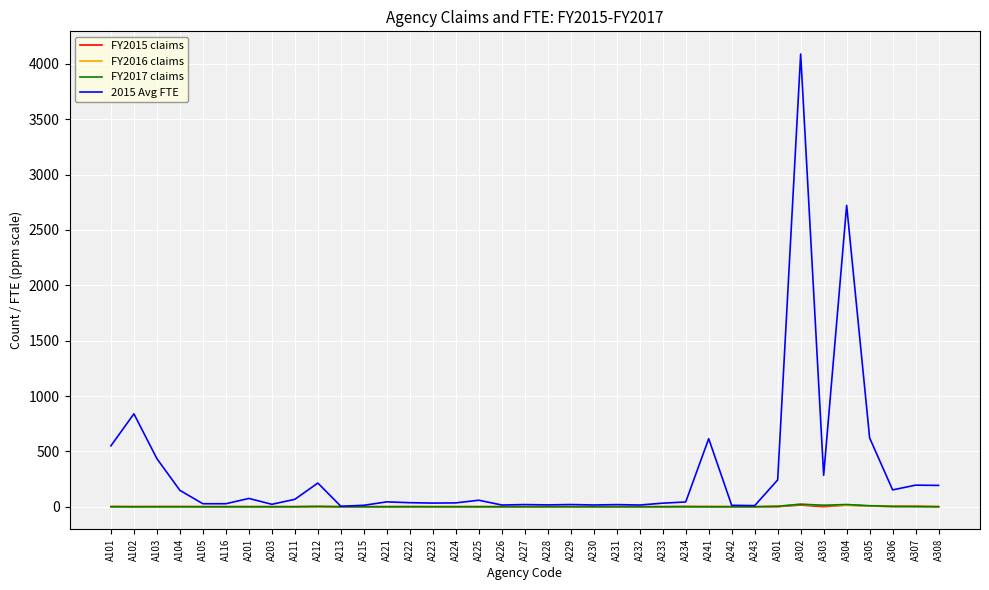

Which series changed the most between A104 and A116?

2015 Avg FTE